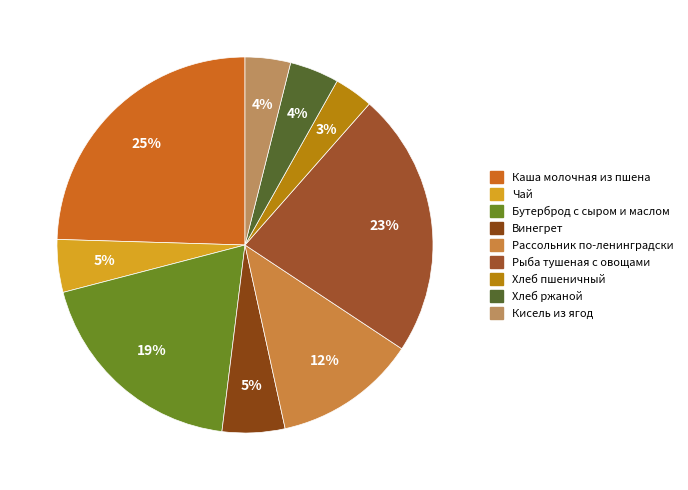

True or false: Кисель из ягод accounts for 1% of the total.

False